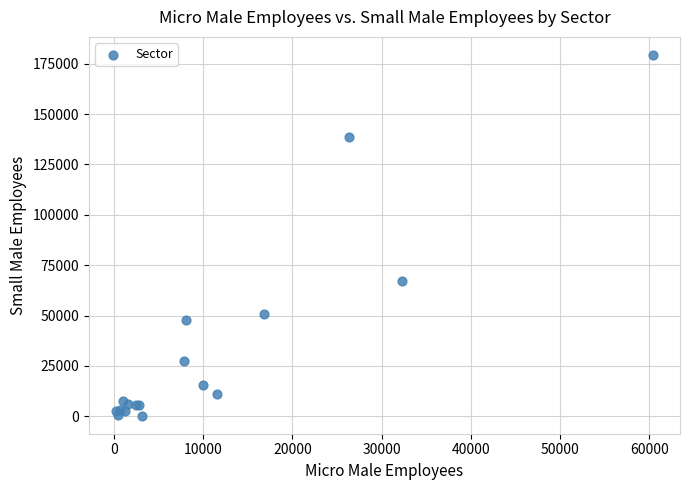

What Y value in the scatter plot is closest to 89851?

66938